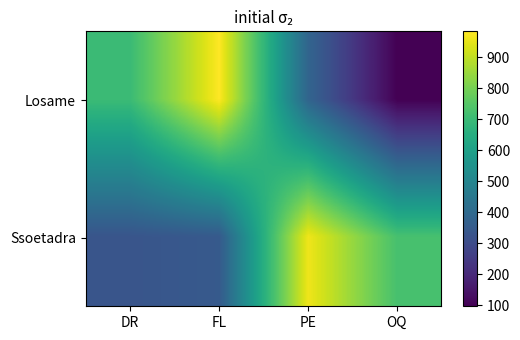

Rank the series by their average value, from highest to lowest.

Ssoetadra, Losame